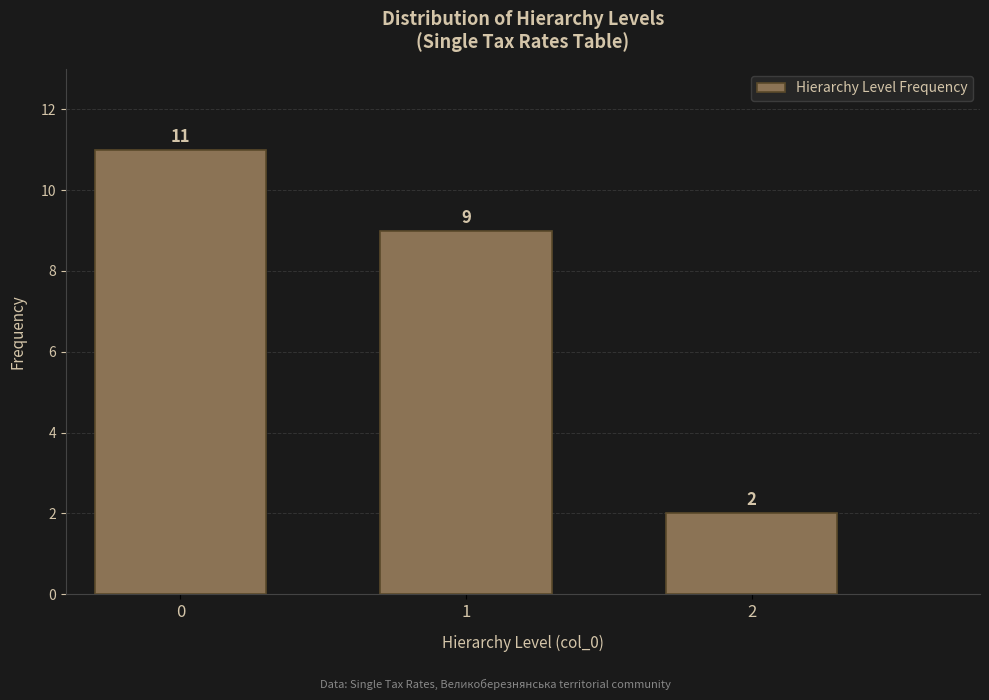

Reading left to right, transcribe all the data shown in this chart.

11	9	2